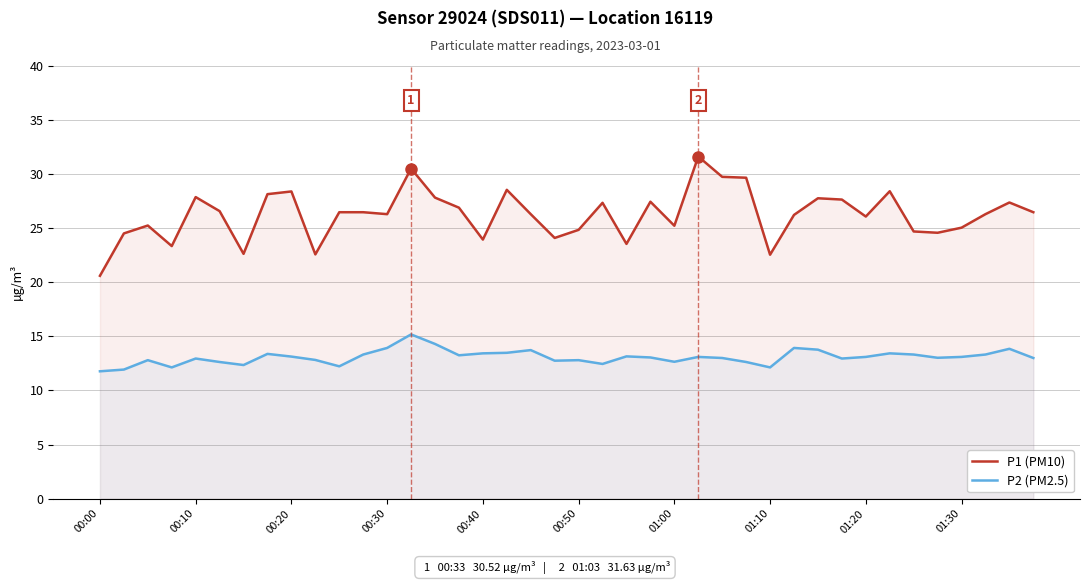

How many series are shown in this chart?

2